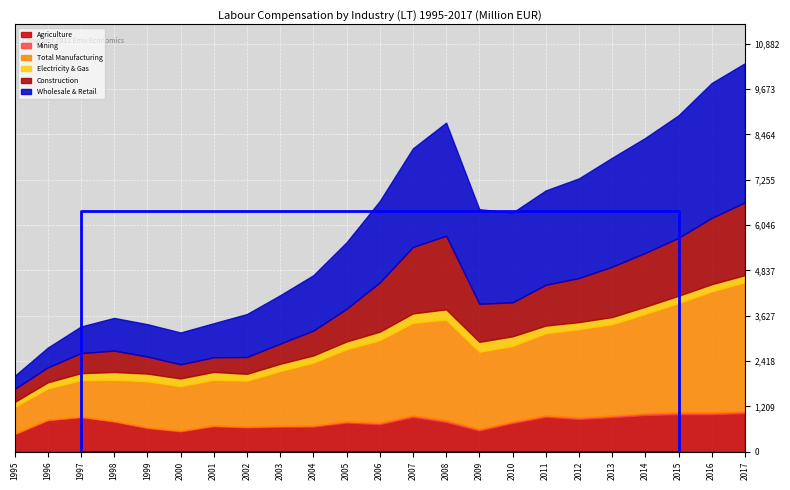

Reading right to left, what are all the values shown in this chart?

Agriculture: 1030.7	999.2	1000.5	979.0	918.9	873.0	928.7	765.4	564.9	790.8	926.4	732.6	776.6	669.0	666.0	646.4	678.6	539.9	629.8	802.8	920.8	841.5	470.4
Mining: 50.2	47.0	46.6	44.9	43.3	38.2	37.2	35.0	39.0	48.0	41.1	35.8	30.2	26.5	23.4	20.3	20.3	20.6	18.7	16.1	13.3	10.7	7.8
Total Manufacturing: 3439.7	3229.5	2918.2	2651.4	2438.2	2358.7	2194.3	2018.2	2061.8	2681.9	2471.1	2204.4	1924.5	1679.7	1461.2	1228.2	1219.8	1186.5	1228.8	1099.4	971.6	834.7	710.9
Electricity & Gas: 189.0	192.0	194.2	192.7	191.0	186.5	203.5	258.7	263.4	276.2	249.4	227.2	208.1	191.0	193.1	181.0	209.3	206.3	205.9	206.9	188.4	162.3	134.2
Construction: 1941.7	1769.5	1544.5	1435.5	1343.0	1175.8	1088.7	906.8	1016.5	1962.4	1773.3	1313.4	871.1	661.9	538.5	448.6	390.4	377.0	455.4	570.3	535.2	397.7	346.9
Wholesale & Retail: 3712.9	3599.1	3270.3	3068.6	2907.4	2659.8	2517.0	2392.7	2523.5	3019.0	2631.1	2172.7	1774.9	1479.0	1290.5	1146.6	908.9	849.2	863.3	873.1	709.2	527.6	348.9